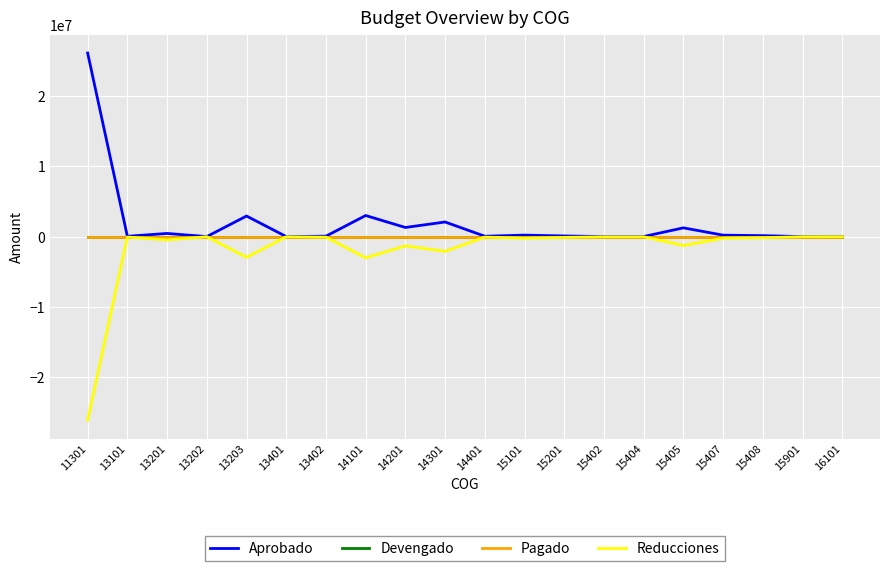

Reading left to right, extract all data points from this chart.

Aprobado: 26079843.8	50000.0	457604.7	10000.0	2931529.9	15000.0	70000.0	3004825.0	1304758.9	2085206.0	60000.0	218400.0	100000.0	20000.0	20000.0	1254000.0	214502.2	143001.5	10000.0	3622.0
Devengado: 0.0	0.0	0.0	0.0	0.0	0.0	0.0	0.0	0.0	0.0	0.0	0.0	0.0	0.0	0.0	0.0	0.0	0.0	0.0	0.0
Pagado: 0.0	0.0	0.0	0.0	0.0	0.0	0.0	0.0	0.0	0.0	0.0	0.0	0.0	0.0	0.0	0.0	0.0	0.0	0.0	0.0
Reducciones: -26079843.8	-50000.0	-457604.7	-10000.0	-2931529.9	-15000.0	-70000.0	-3004825.0	-1304758.9	-2085206.0	-60000.0	-218400.0	-100000.0	-20000.0	-20000.0	-1254000.0	-214502.2	-143001.5	-10000.0	-3622.0